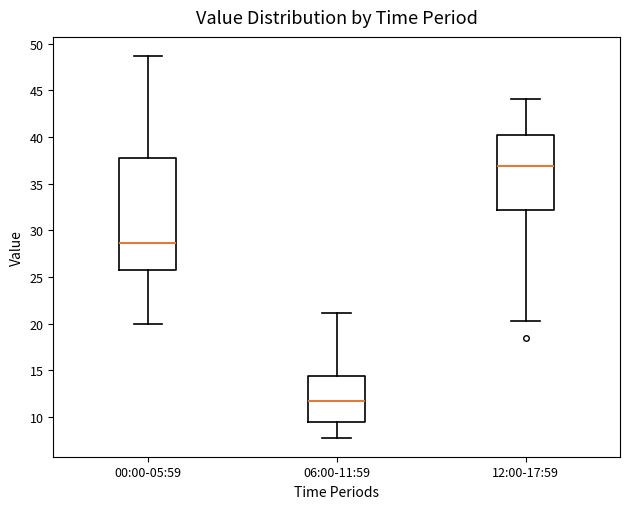

Reading left to right, read every box against the y-axis: the position of its median line, the range the box covers, and the ends of its whiskers. The values are not printed on the chart, so give them approximately, as read against the axis.

00:00-05:59: median 28.5, box 25.5 to 37.5, whiskers 20.0 to 48.5
06:00-11:59: median 11.5, box 9.5 to 14.5, whiskers 8.0 to 21.0
12:00-17:59: median 37.0, box 32.0 to 40.0, whiskers 20.5 to 44.0